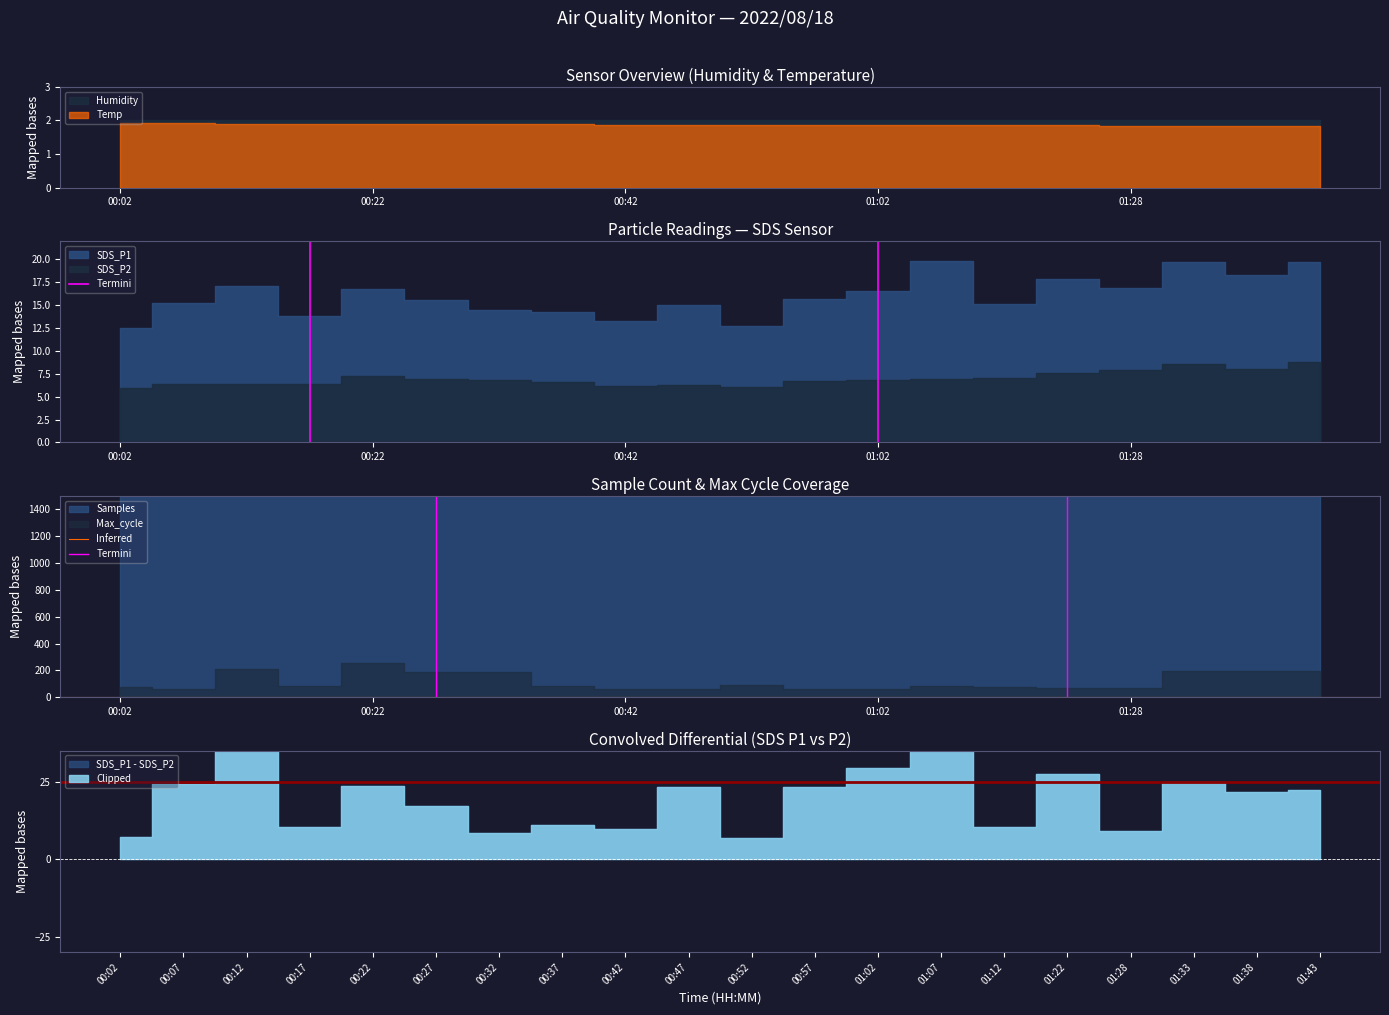

At which label does Termini reach its peak?

00:22